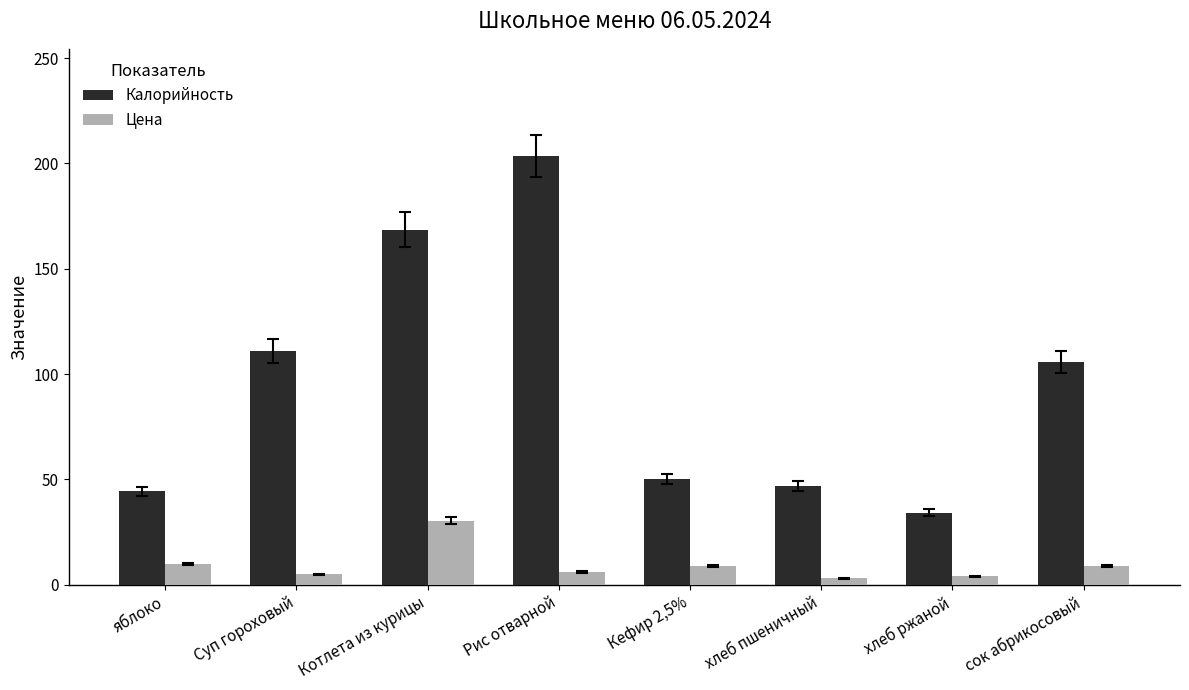

The value of Цена at хлеб ржаной is 4.0. True or false?

True